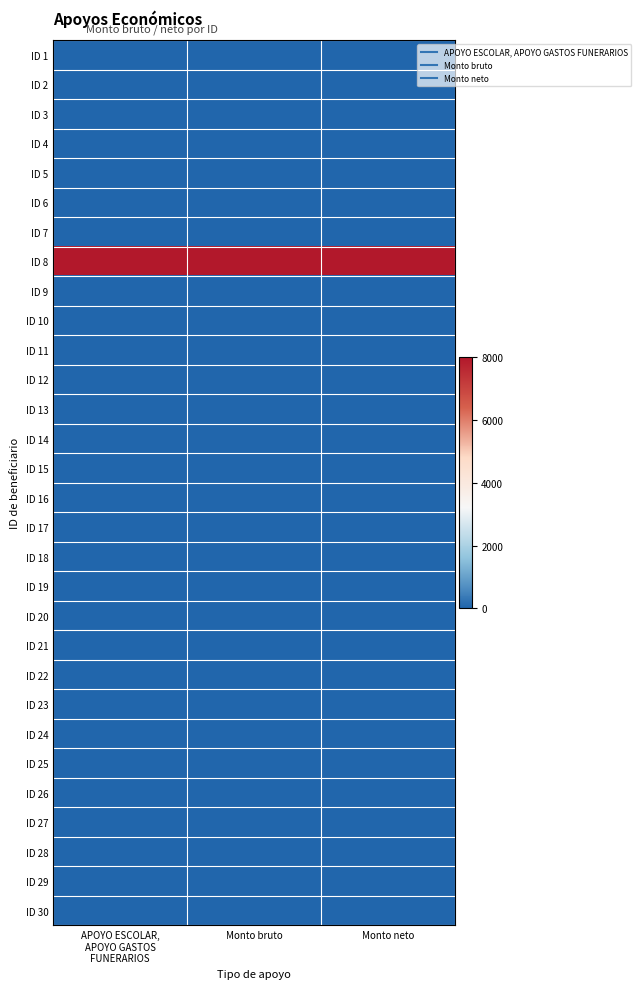

Which series has the largest total across all categories?

ID 8